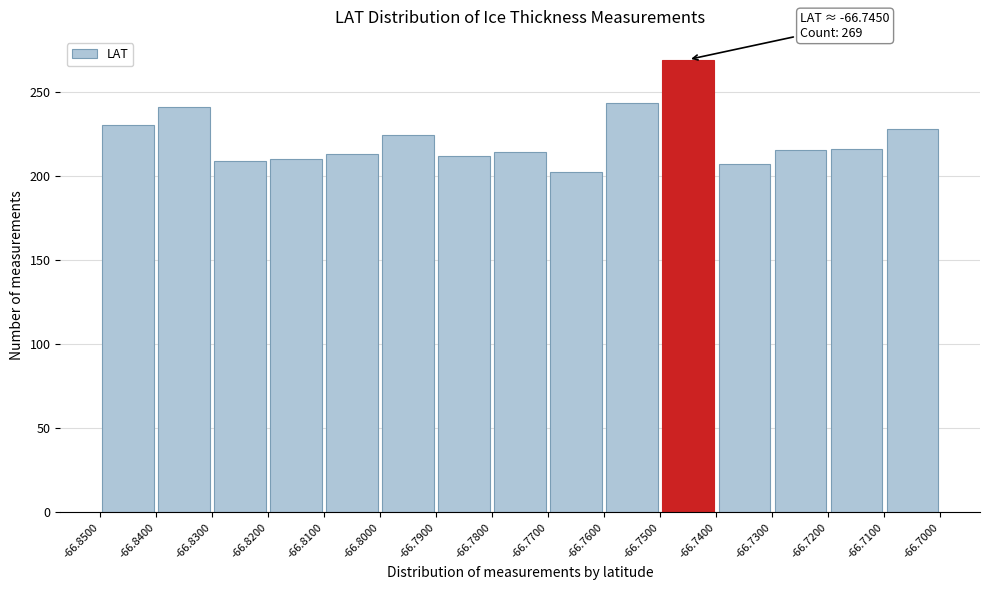

Which range on the x-axis has the tallest bar?

-66.7500 to -66.7400